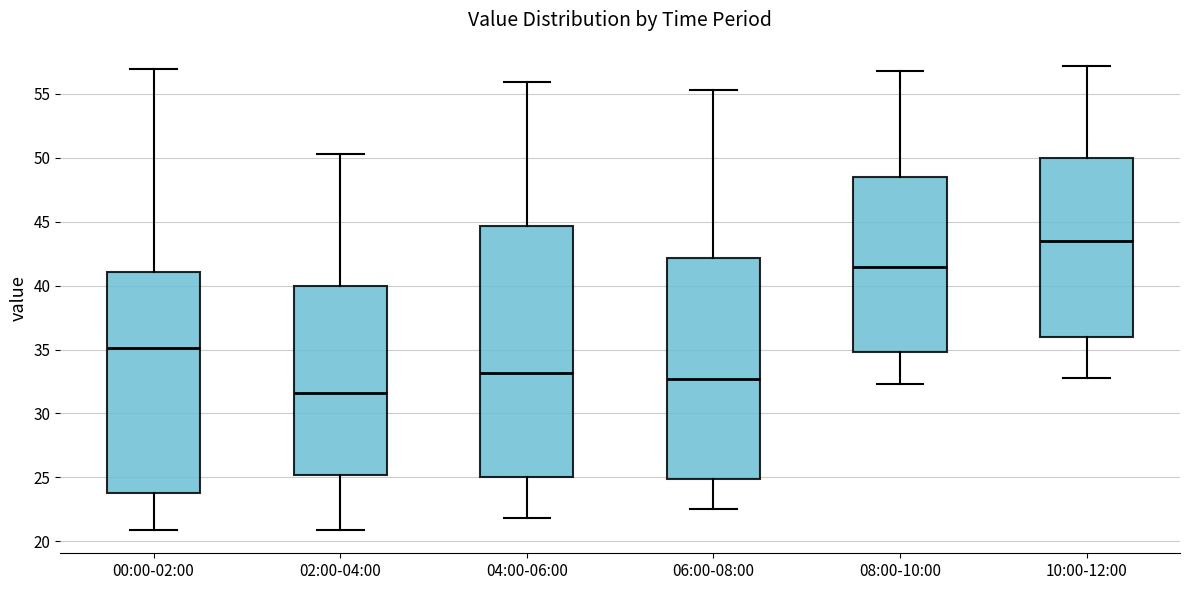

Reading left to right, transcribe this box plot: for each box, give where its median line is, the range the box spans, and where its two whiskers end, as read against the y-axis. The values are not printed on the chart, so give them approximately, as read against the axis.

00:00-02:00: median 35.0, box 24.0 to 41.0, whiskers 21.0 to 57.0
02:00-04:00: median 31.5, box 25.0 to 40.0, whiskers 21.0 to 50.5
04:00-06:00: median 33.0, box 25.0 to 44.5, whiskers 22.0 to 56.0
06:00-08:00: median 32.5, box 25.0 to 42.0, whiskers 22.5 to 55.5
08:00-10:00: median 41.5, box 35.0 to 48.5, whiskers 32.5 to 57.0
10:00-12:00: median 43.5, box 36.0 to 50.0, whiskers 33.0 to 57.0